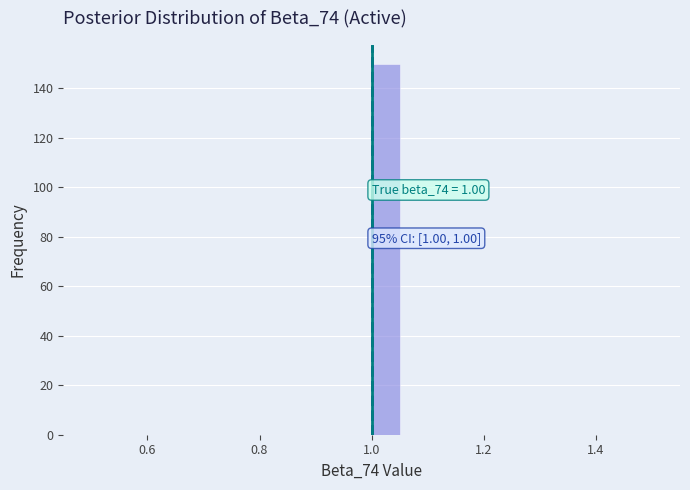

Around what value on the x-axis is the tallest bar? Give the approximate position of its centre, as read against the axis.

1.02